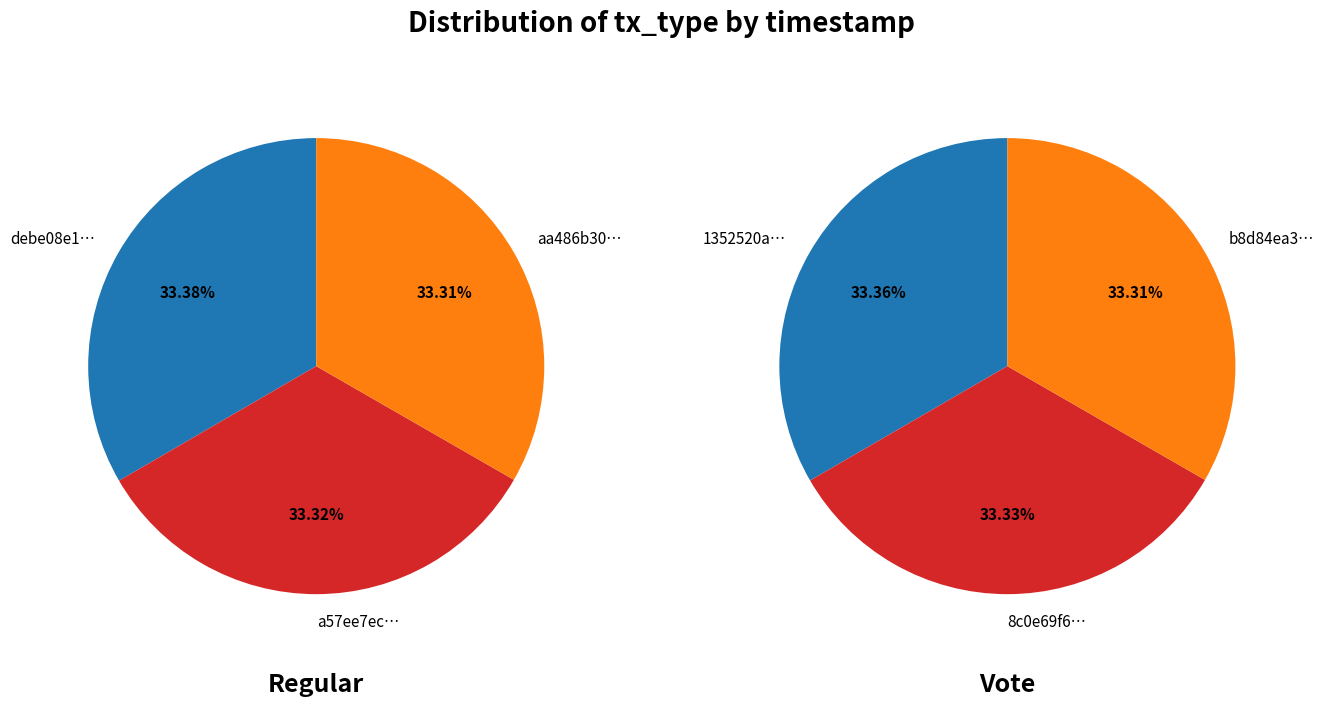

Does 2 represent more than half of the total?

No